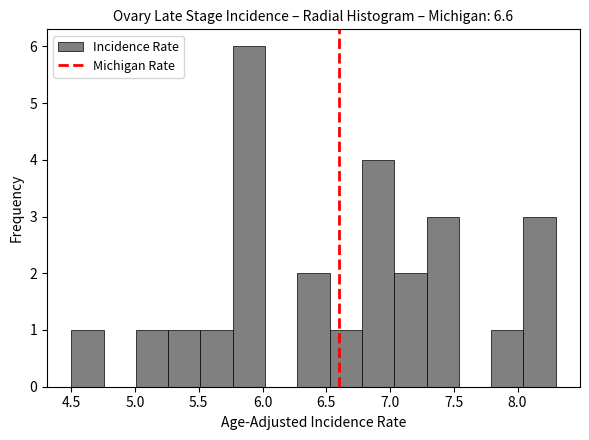

Which range on the x-axis has the tallest bar?

5.75 to 6.00